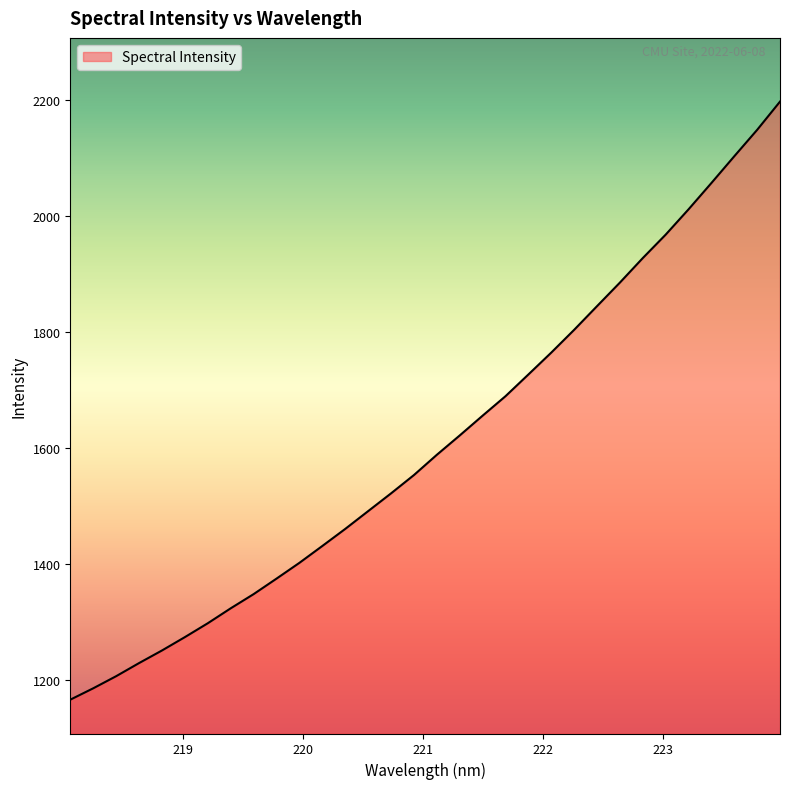

What is the smallest value displayed?

1165.8